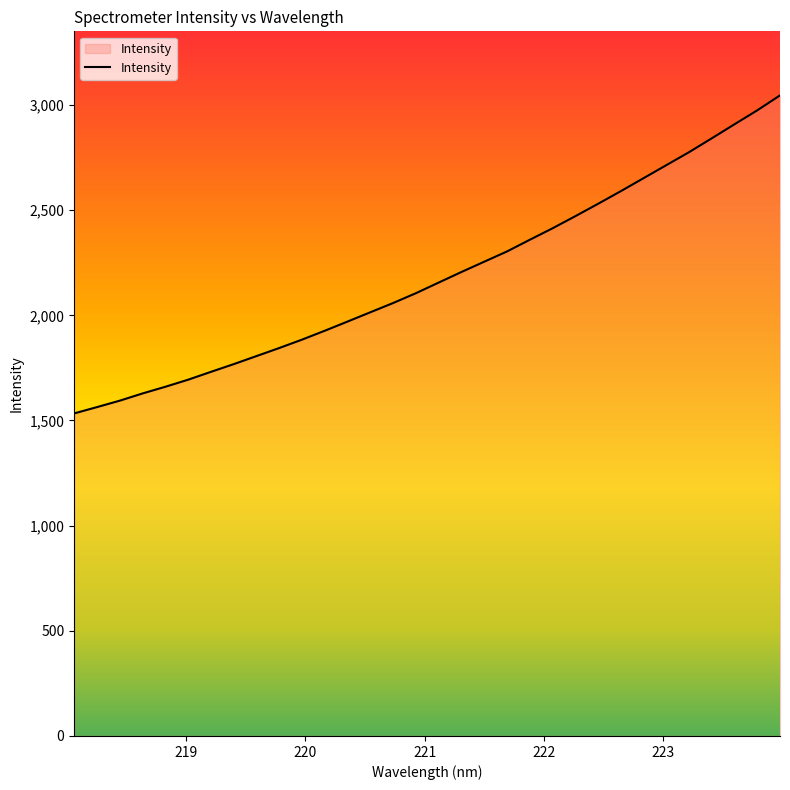

What is the difference between the maximum and minimum values?

1512.1